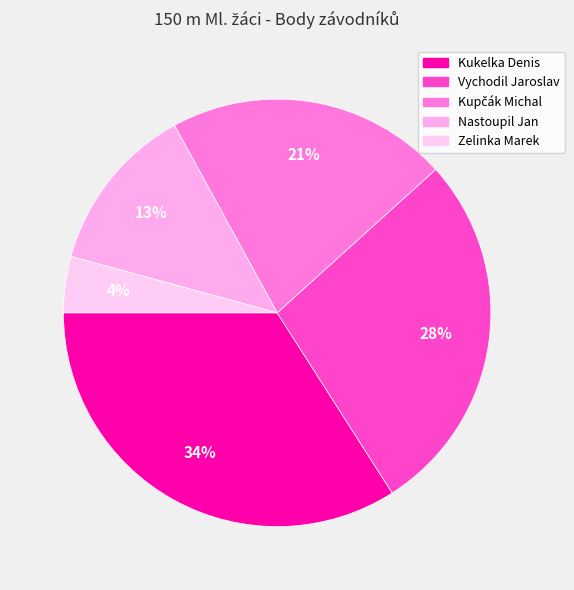

To the nearest percent, what is the difference between the largest and smallest slice percentages?

30%